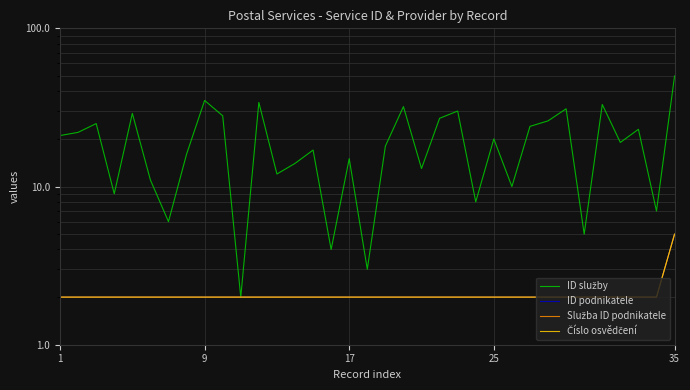

What is the sum of all ID podnikatele values?

73